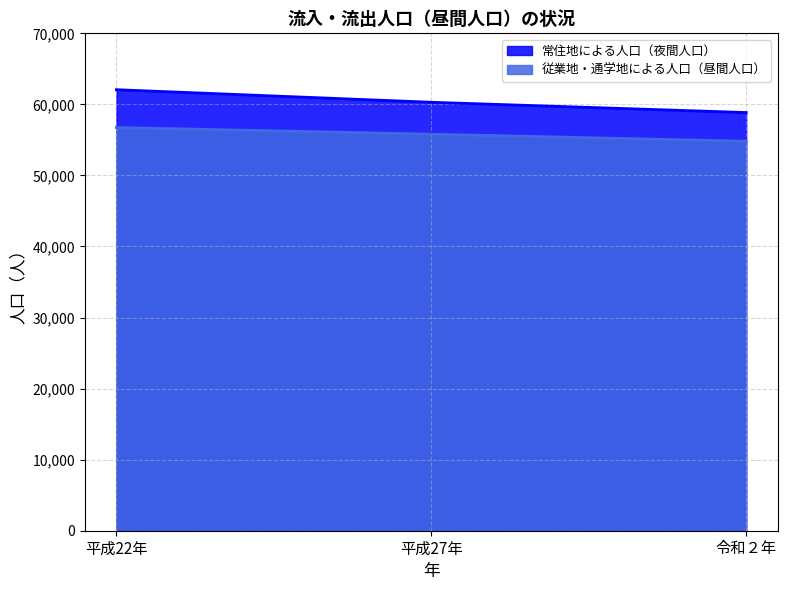

How many data points in 従業地・通学地による人口（昼間人口） are above 55806?

1